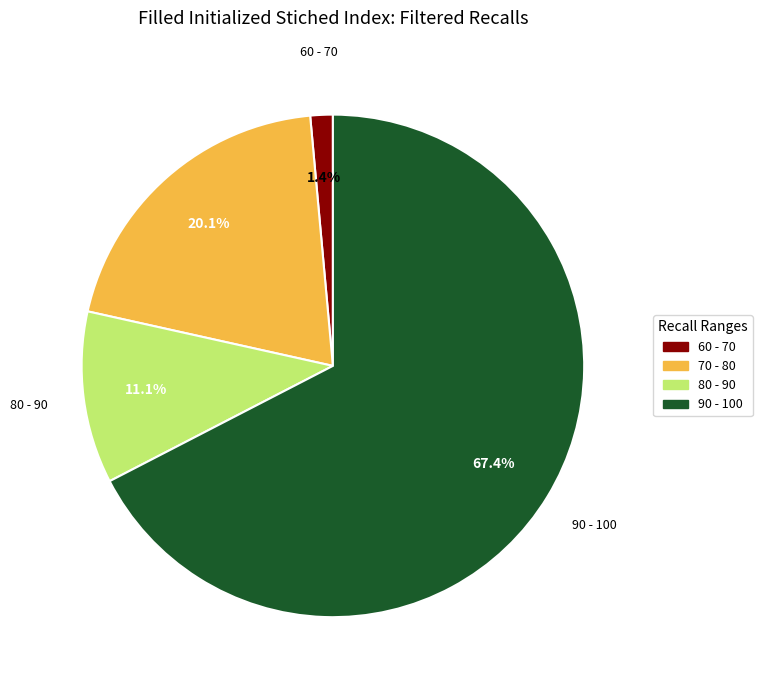

Is there a majority slice in this chart?

Yes